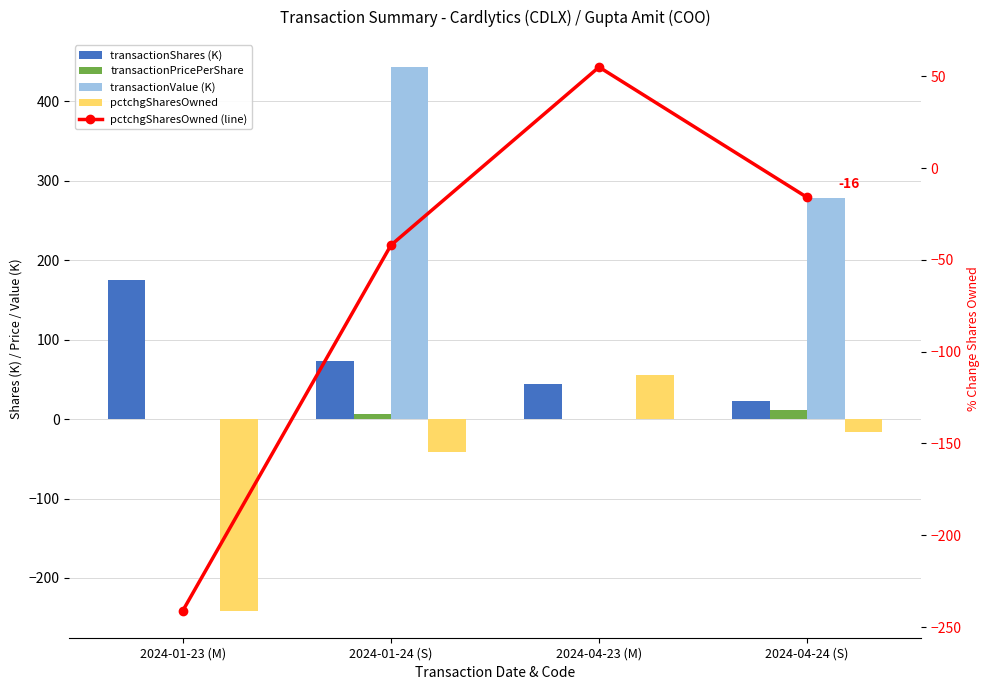

Which series has the largest total across all categories?

transactionValue (K)